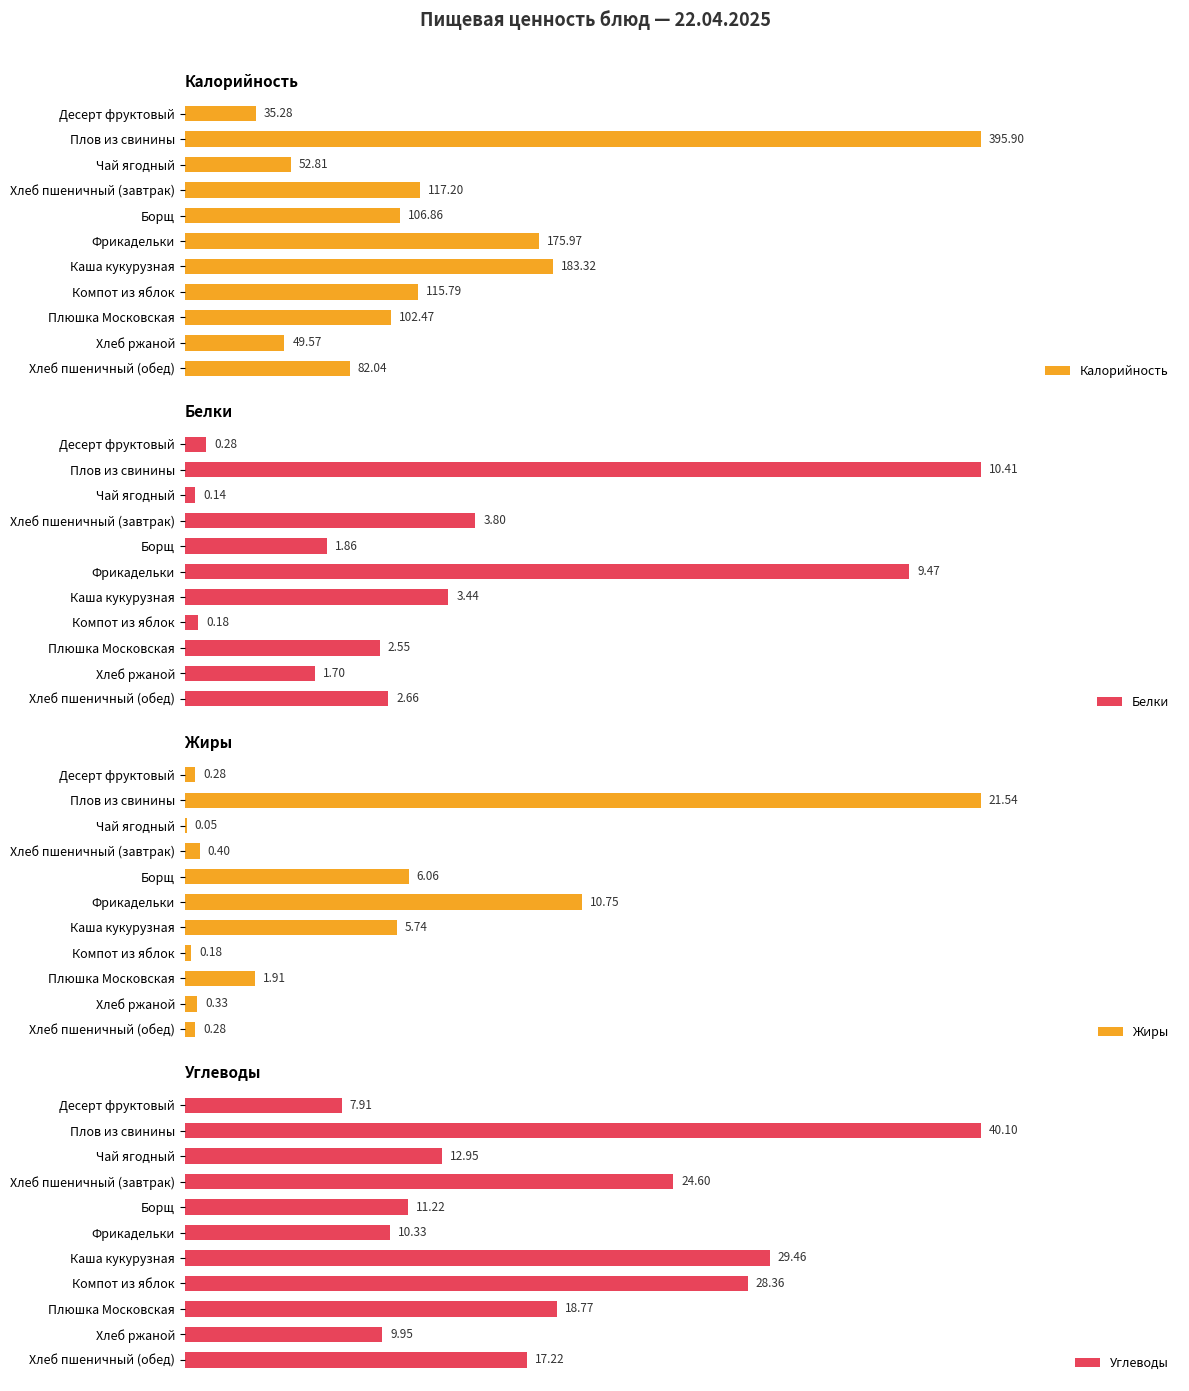

Where does the Углеводы series first go above 17?

Плов из свинины